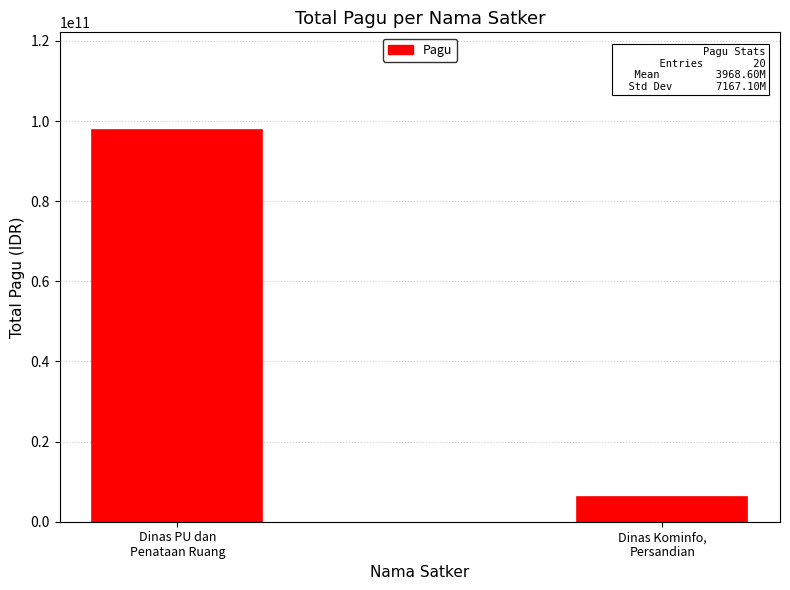

At which category does the chart reach its minimum across all series?

Dinas Kominfo,
Persandian